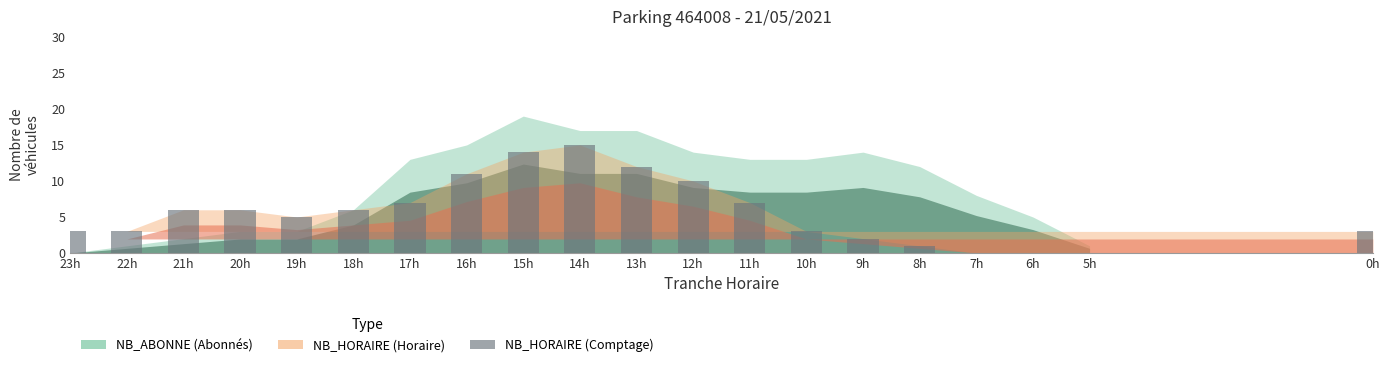

What is the difference between the values at 0h and 14h?

12